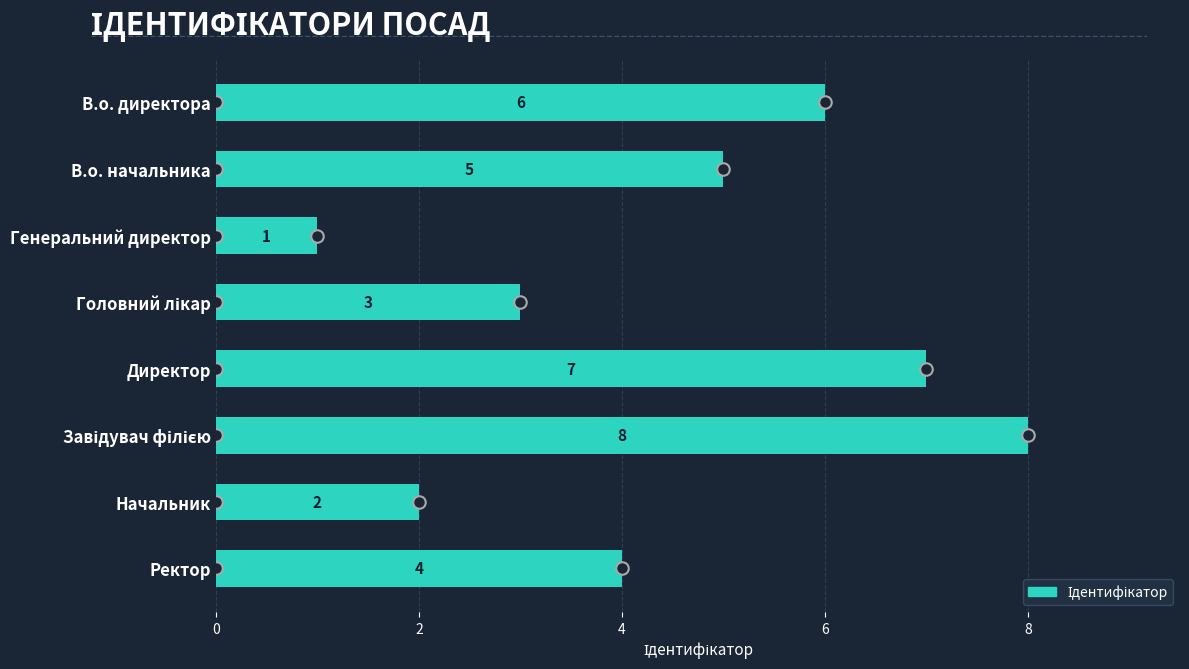

What is the difference between the values at Генеральний директор and Директор?

6